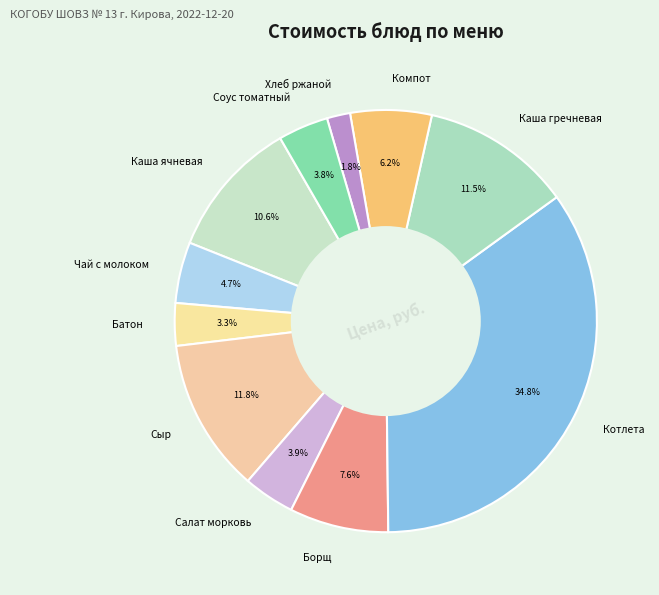

What portion of the pie excludes Салат морковь?

96.1%